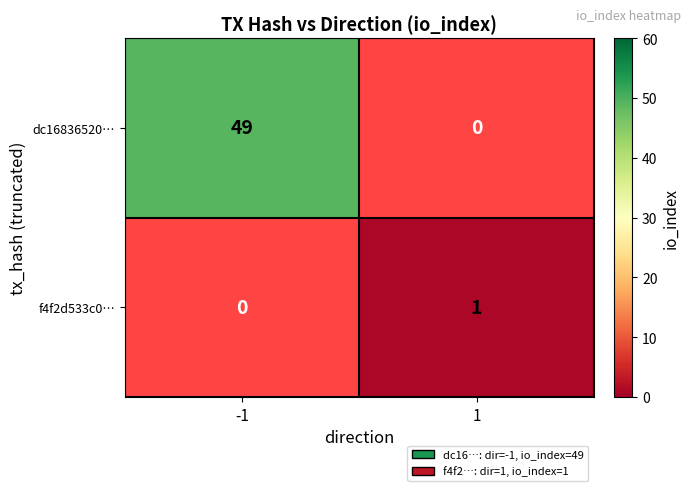

Count the number of data series in this chart.

2